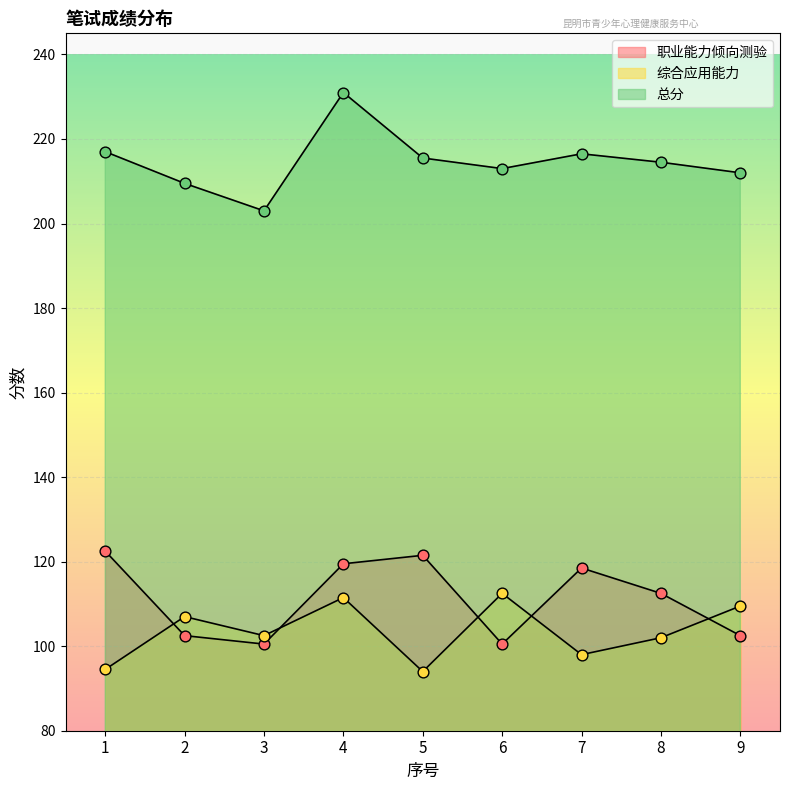

Which series reaches the minimum Y coordinate?

综合应用能力